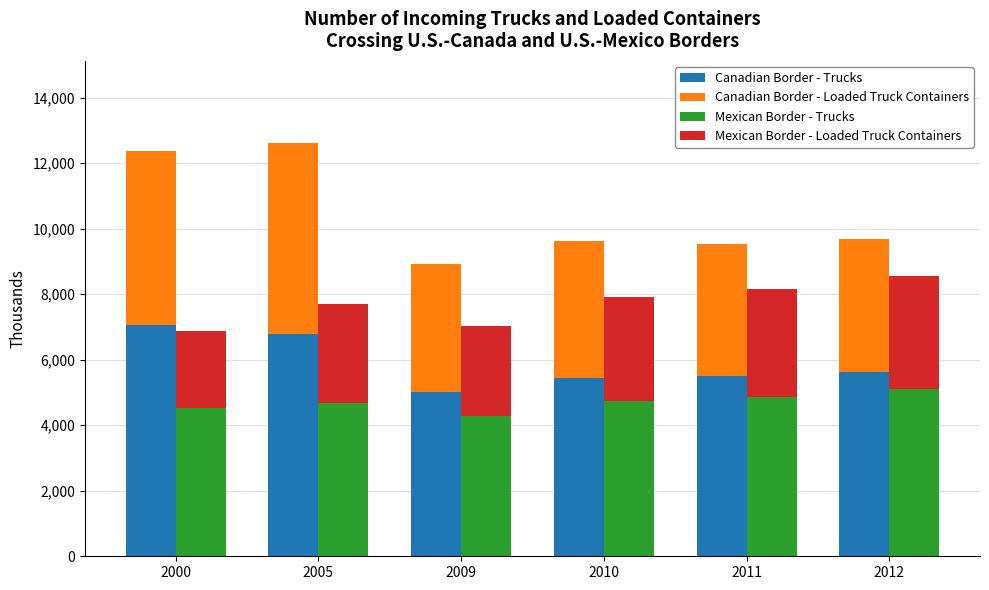

Reading right to left, what are all the values shown in this chart?

Canadian Border - Trucks: 5623.5	5490.4	5444.4	5020.6	6783.9	7048.1
Canadian Border - Loaded Truck Containers: 4068.8	4048.9	4171.4	3897.3	5818.9	5334.8
Mexican Border - Trucks: 5103.9	4868.4	4742.9	4291.5	4675.9	4525.6
Mexican Border - Loaded Truck Containers: 3459.6	3277.0	3174.1	2728.7	3031.5	2350.1